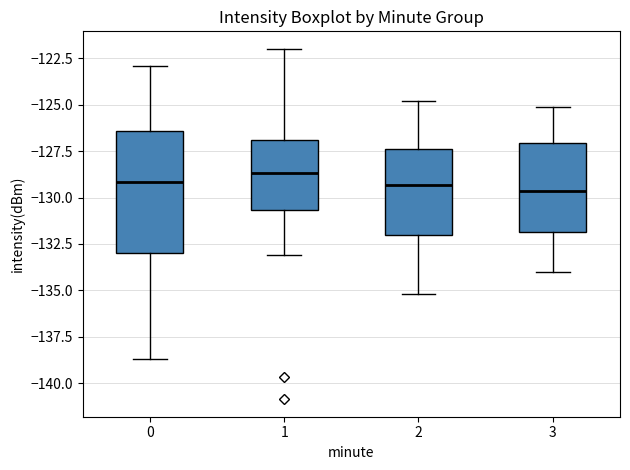

Reading left to right, transcribe this box plot: for each box, give where its median line is, the range the box spans, and where its two whiskers end, as read against the y-axis. The values are not printed on the chart, so give them approximately, as read against the axis.

0: median -129.0, box -133.0 to -126.5, whiskers -138.5 to -123.0
1: median -128.5, box -130.5 to -127.0, whiskers -133.0 to -122.0
2: median -129.5, box -132.0 to -127.5, whiskers -135.0 to -125.0
3: median -129.5, box -132.0 to -127.0, whiskers -134.0 to -125.0